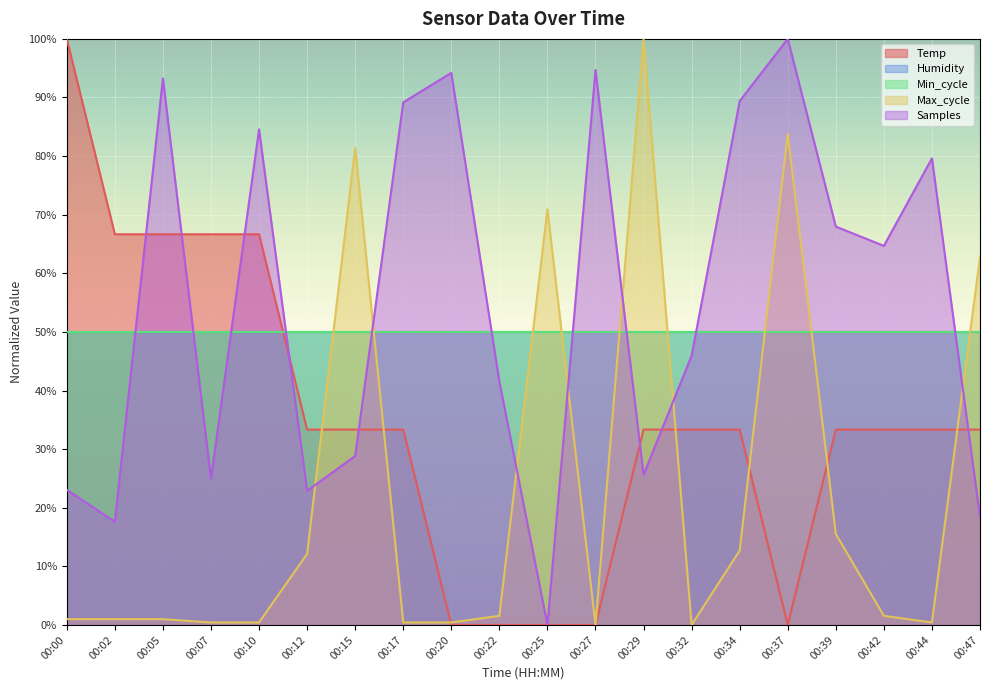

What is the total value across all series at 00:20?

94.6